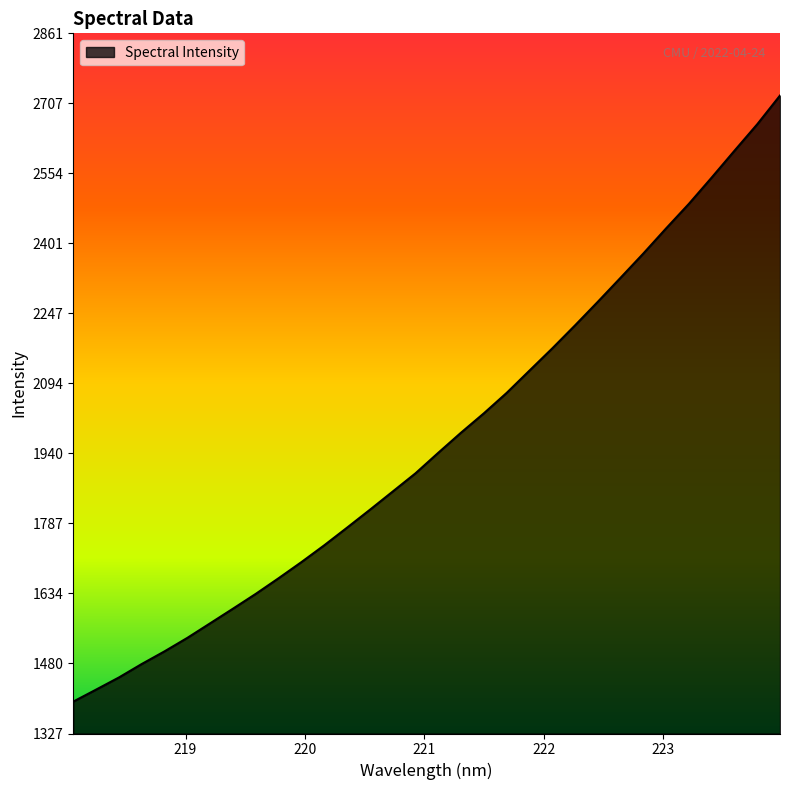

What is the minimum value shown in the chart?

1397.3